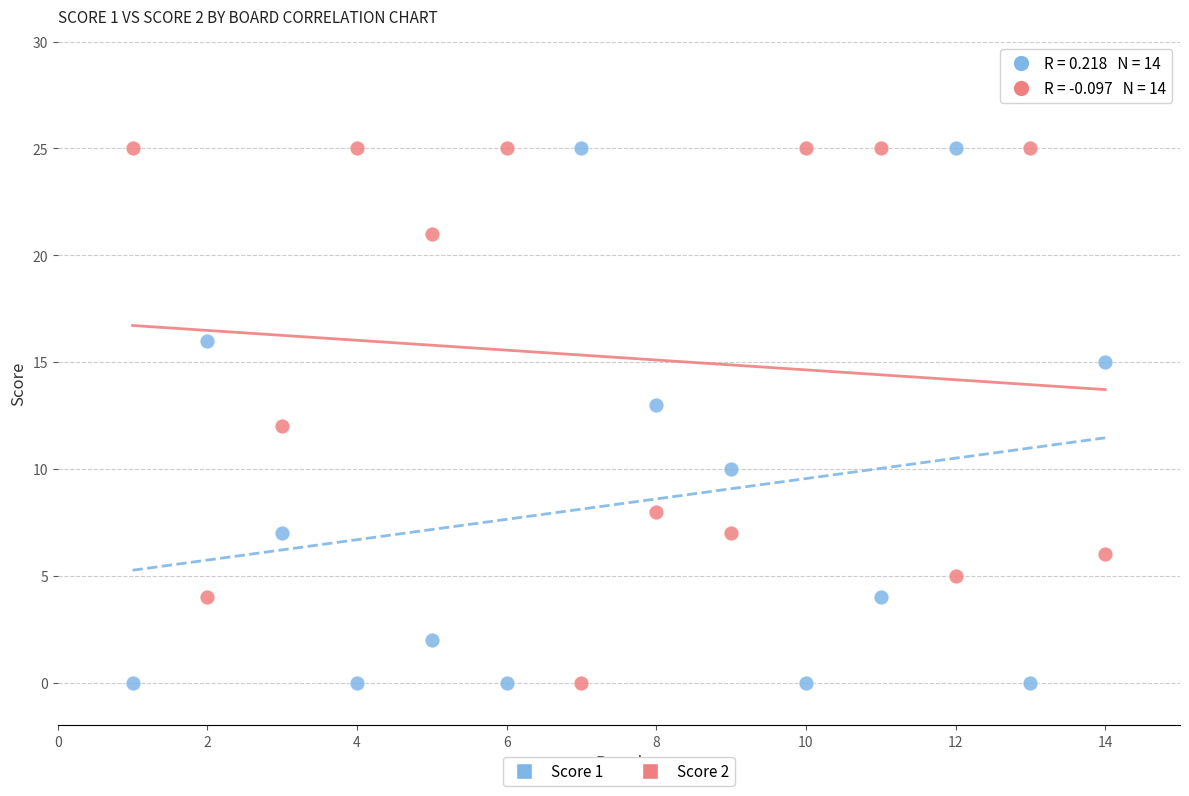

What is the X range (max minus min) for the scatter plot?

13